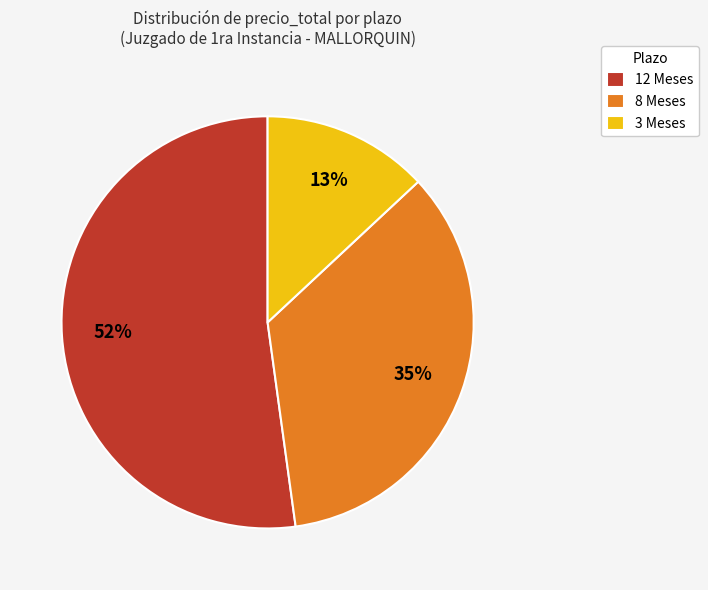

To the nearest percent, what is the average slice percentage?

33%